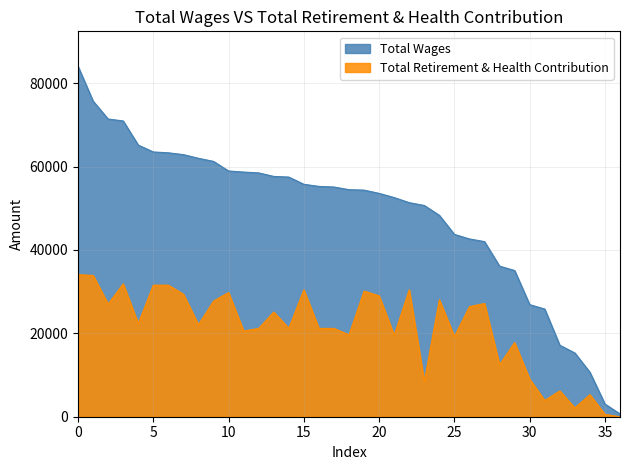

What is the difference between the Total Retirement & Health Contribution values at 28 and 17?

8719